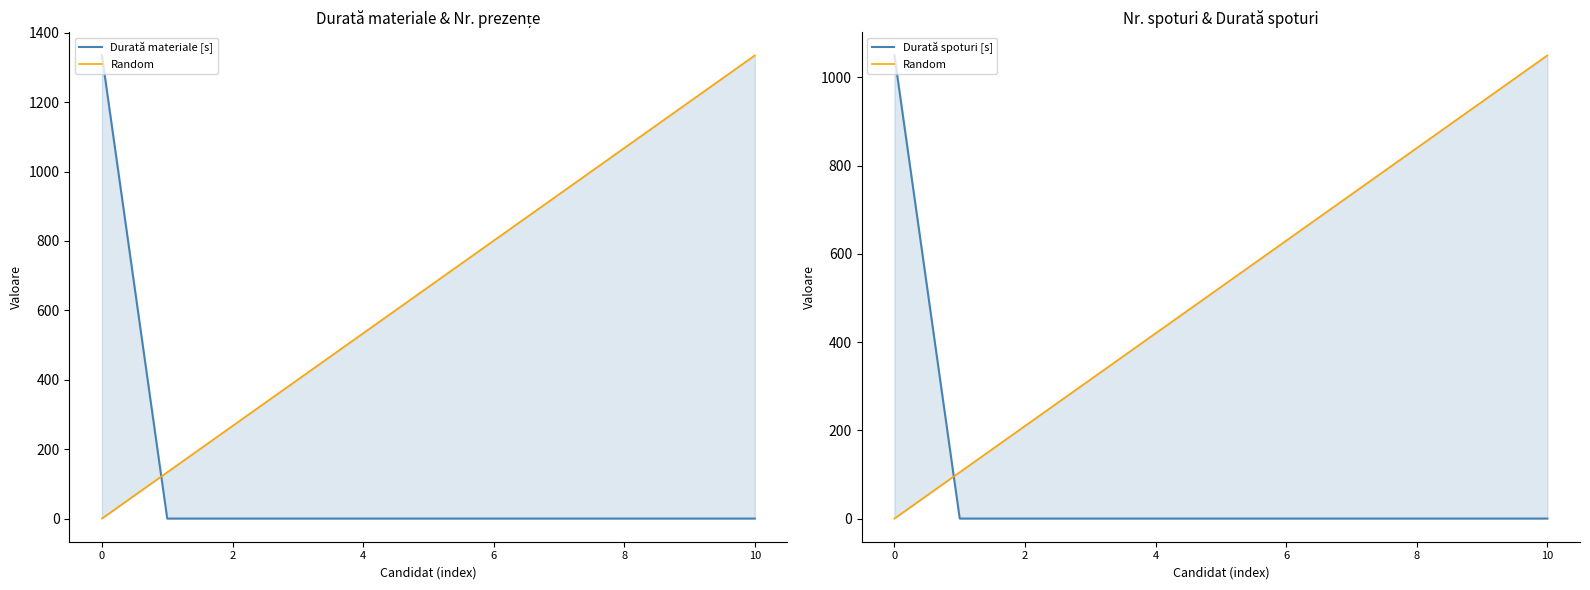

Which series has the largest total across all categories?

Random